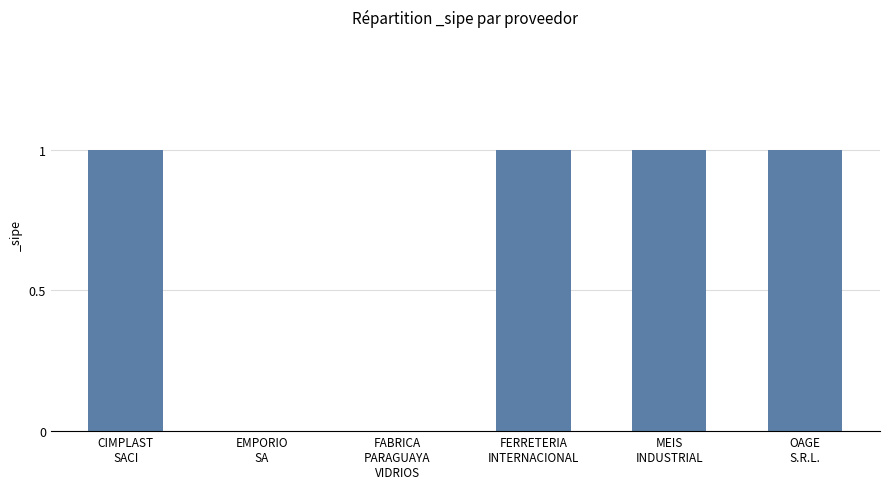

What is the greatest value displayed?

1